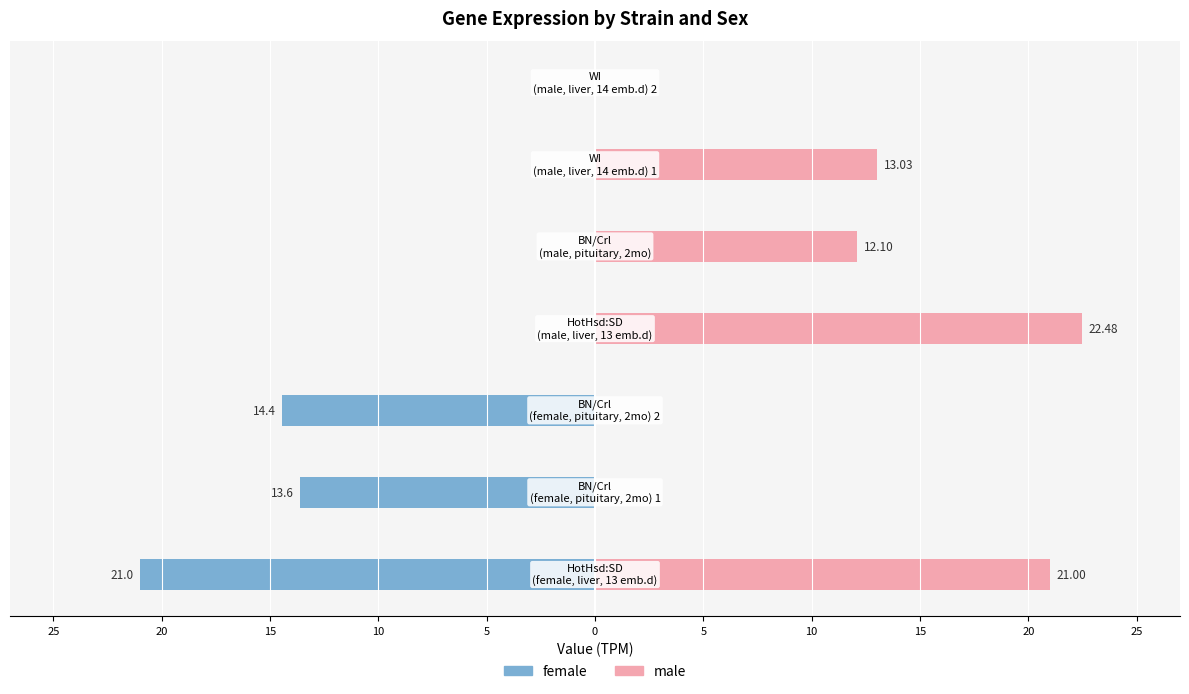

Reading right to left, what are all the values shown in this chart?

female: 5=0.0	0=0.0	5=0.0	10=0.0	15=-14.4	20=-13.6	25=-21.0
male: 5=0.0	0=13.0	5=12.1	10=22.5	15=0.0	20=0.0	25=21.0